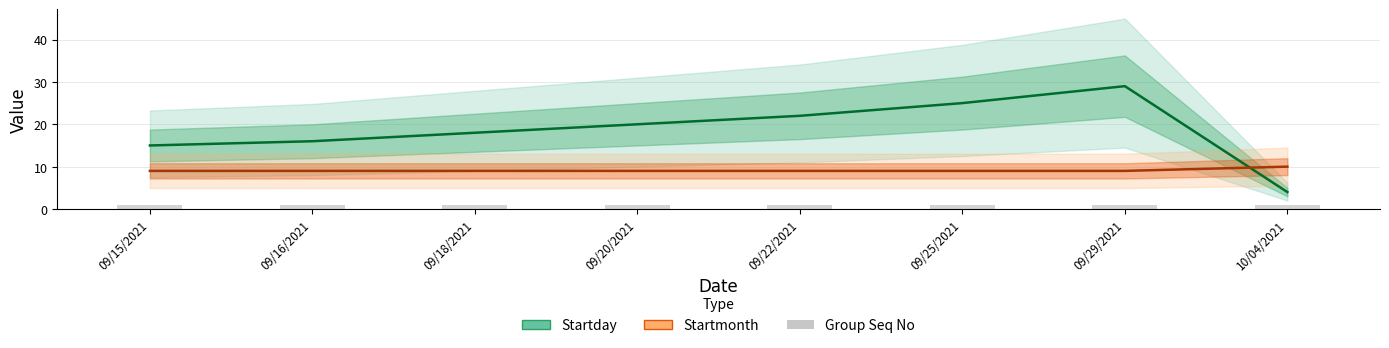

List the series in order of their peak value, lowest first.

Group Seq No, Startmonth, Startday